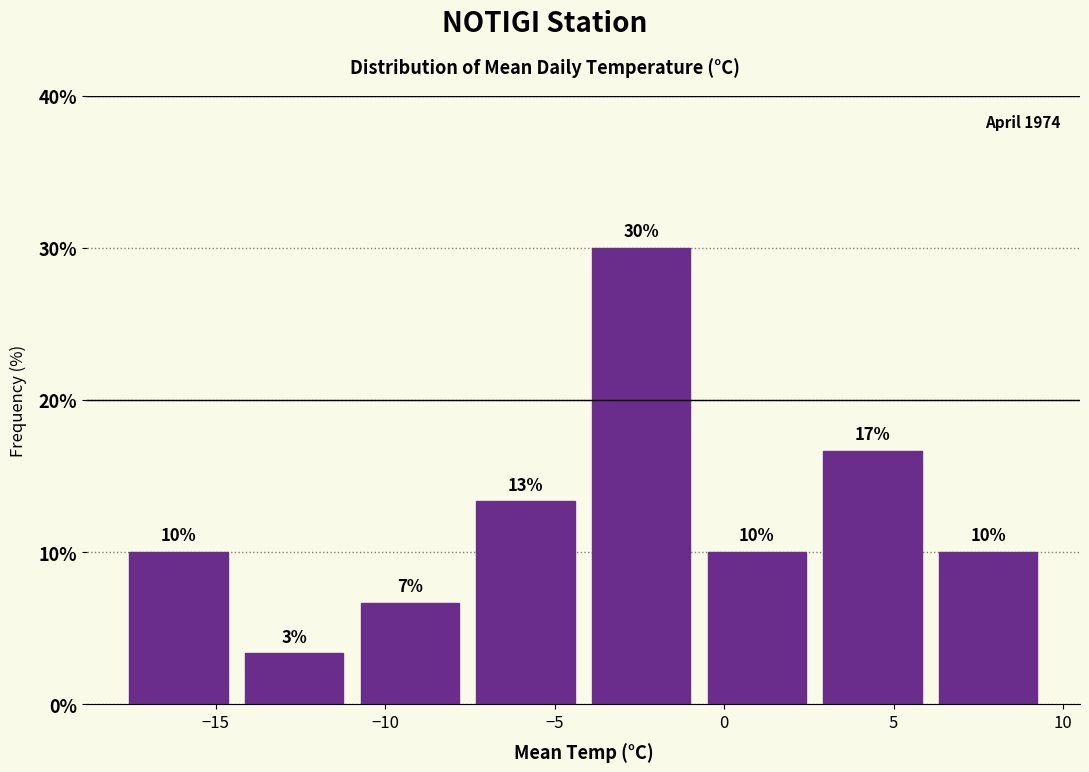

Which range on the x-axis has the tallest bar?

-4.0 to -0.5